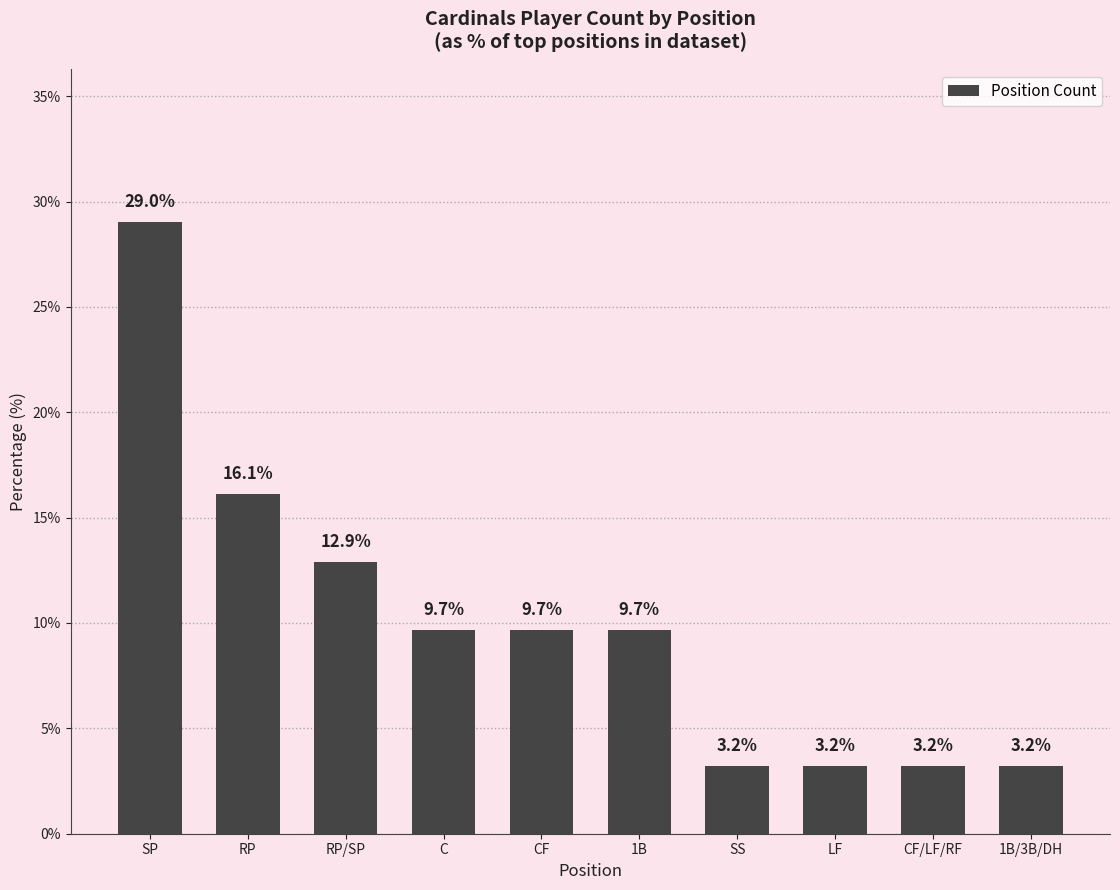

Reading left to right, transcribe all the data shown in this chart.

SP=29.0	RP=16.1	RP/SP=12.9	C=9.7	CF=9.7	1B=9.7	SS=3.2	LF=3.2	CF/LF/RF=3.2	1B/3B/DH=3.2